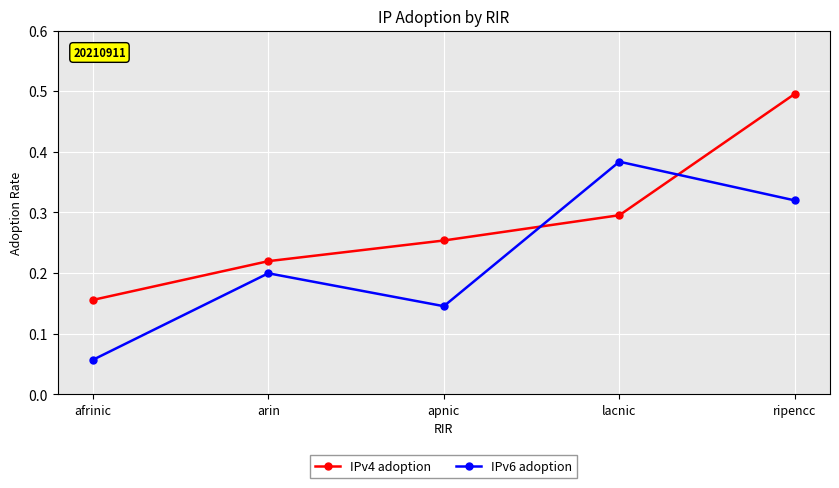

What is the label of the 4th point from the left?

lacnic